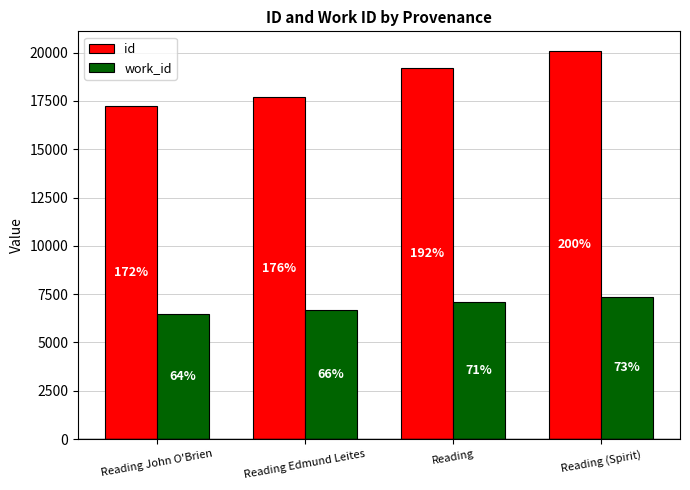

What is the maximum value for work_id?

7371